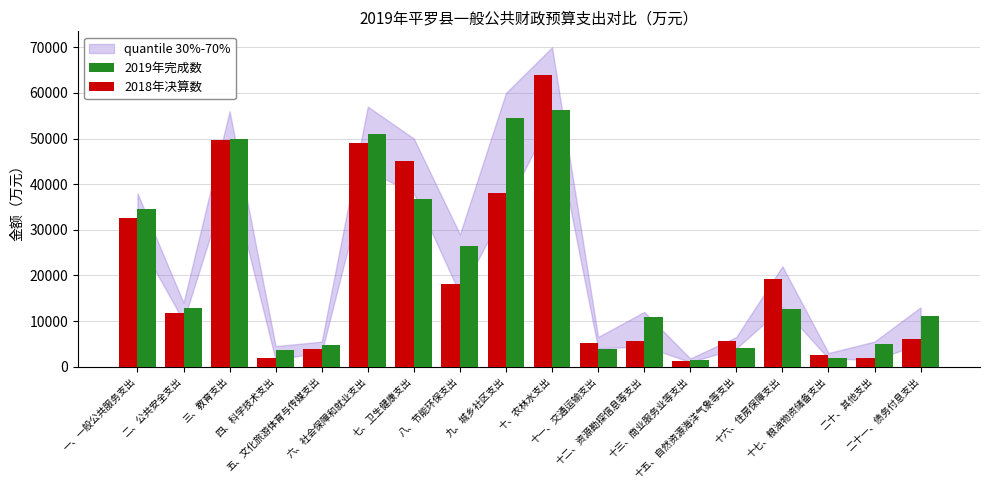

Count the number of categories in the chart.

18